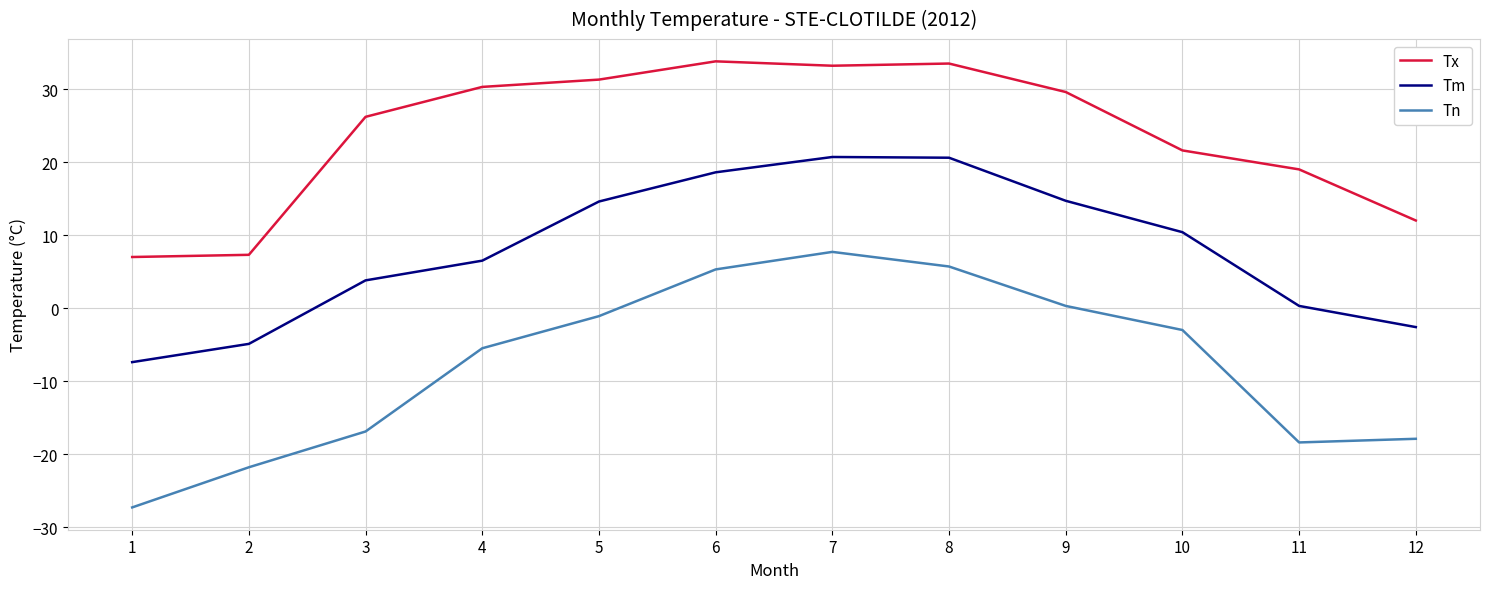

What is the total value across all series at 1?

-27.7